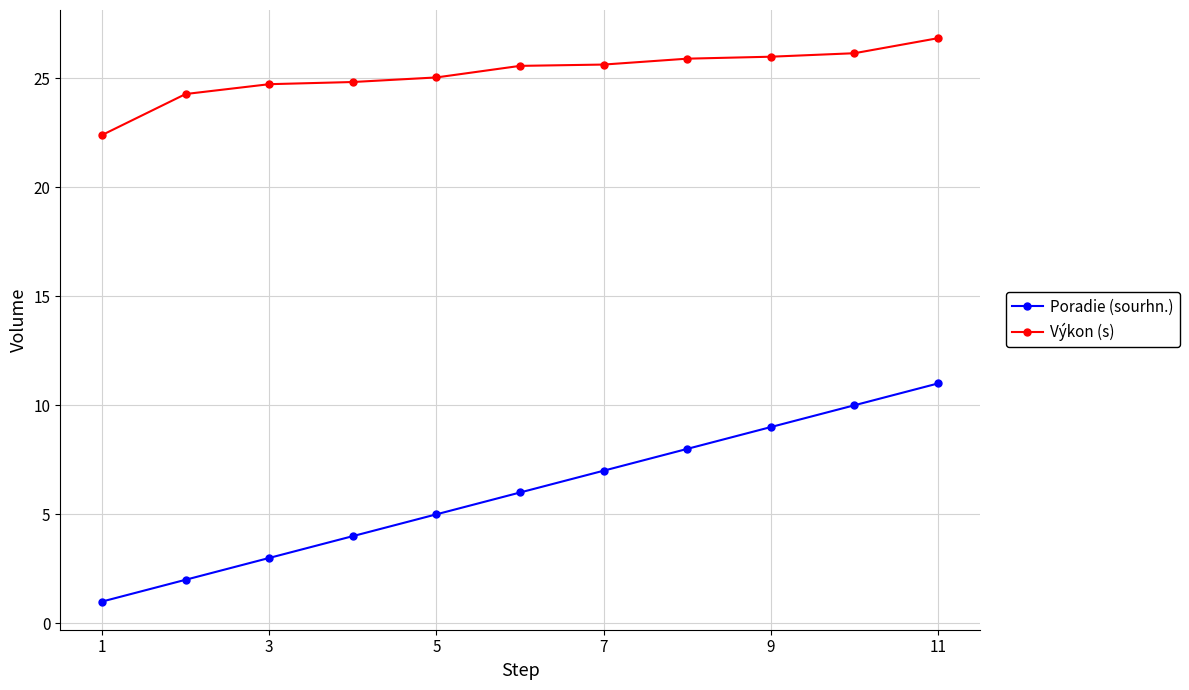

True or false: Výkon (s) and Poradie (sourhn.) cross at least once.

False